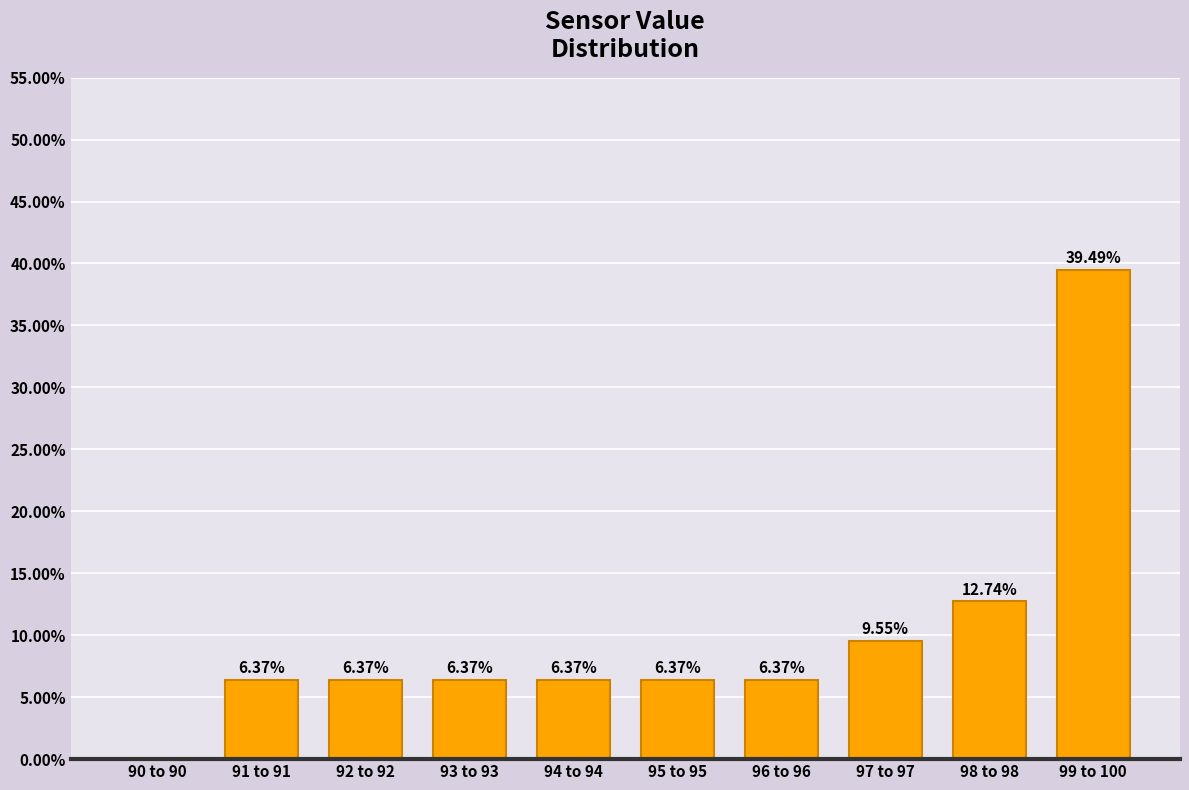

Approximately how many times larger is the value at 91 to 91 compared to 93 to 93?

1.0